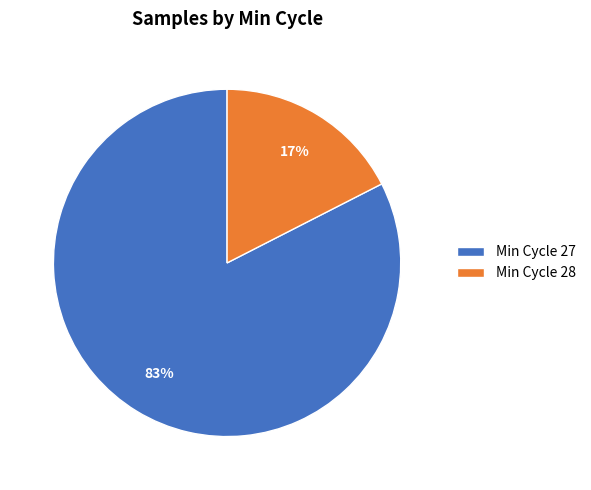

To the nearest percent, what portion does Min Cycle 27 represent?

83%